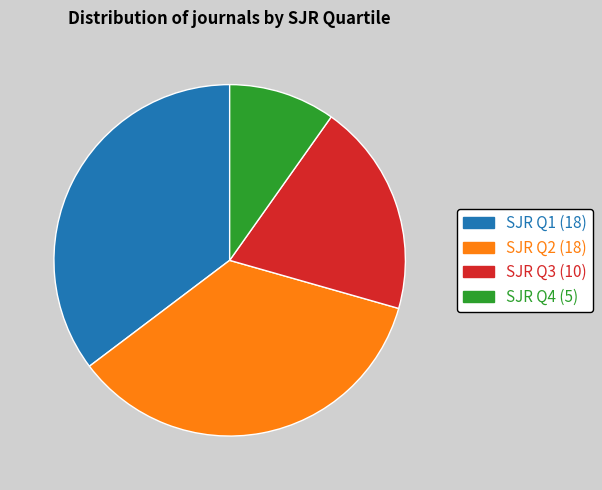

Does any single category account for the majority?

No